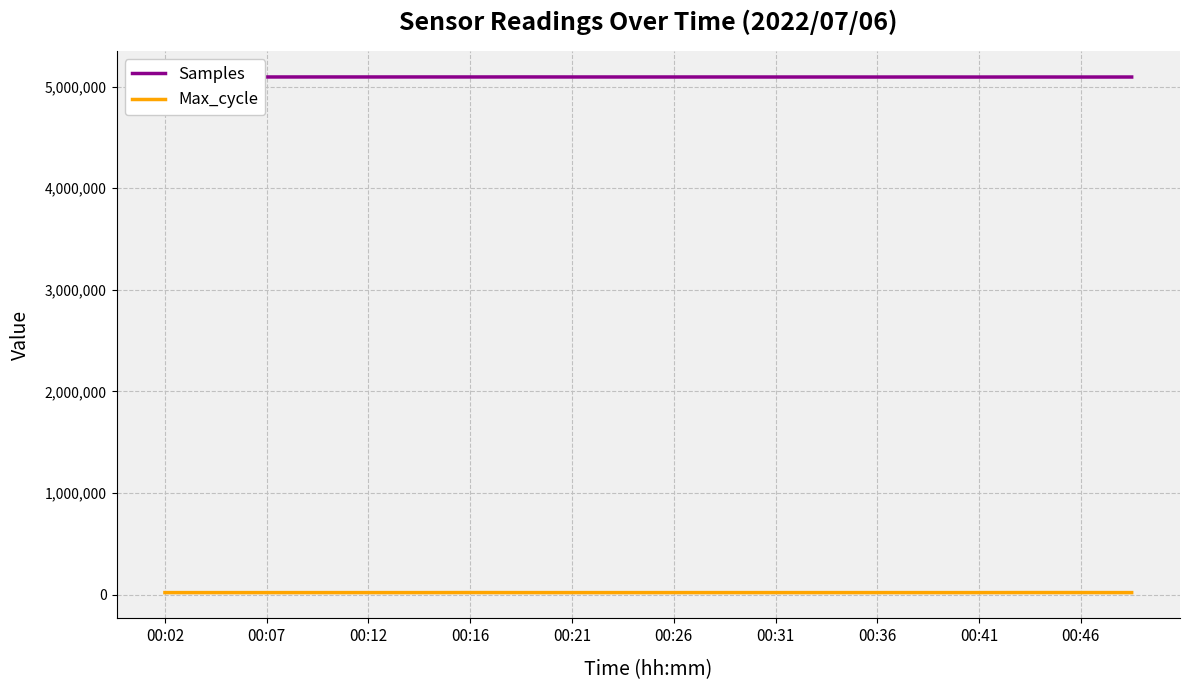

Does the chart display data point markers on the line(s)?

No